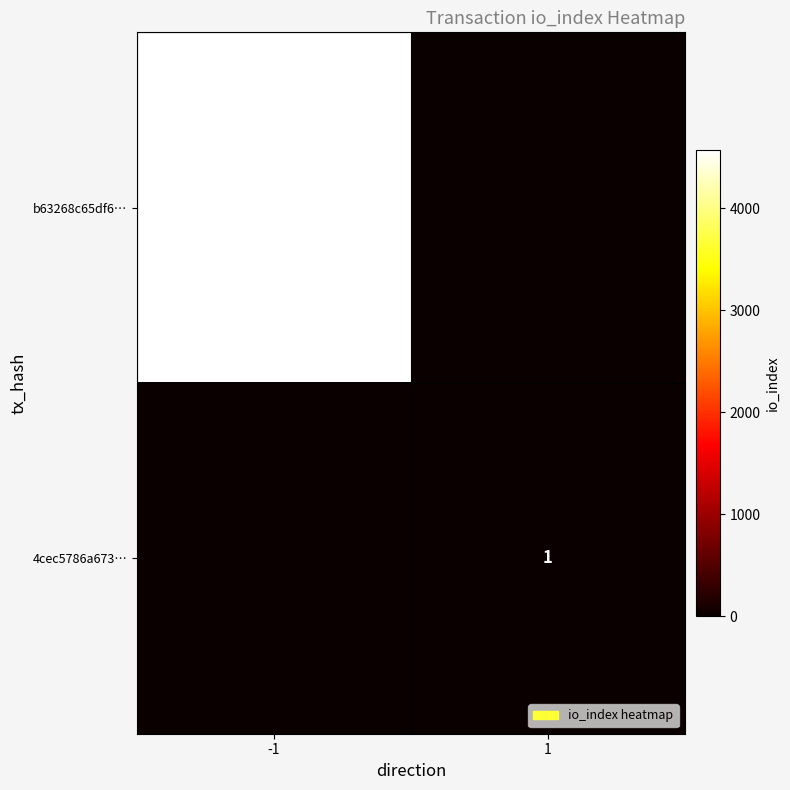

The 4cec5786a673… series shows 2 at 1. True or false?

False